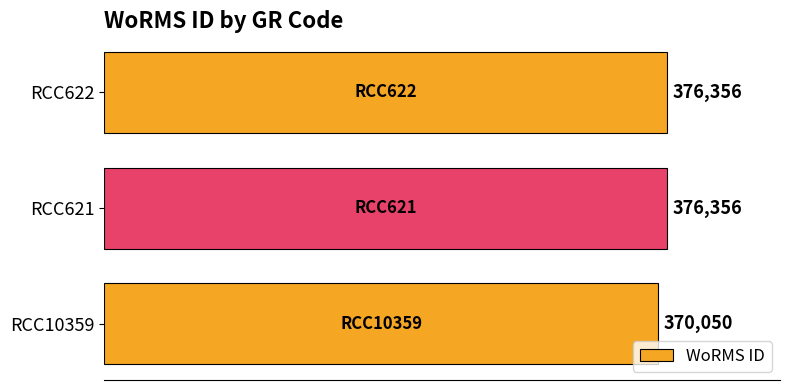

Are the bars horizontal?

Yes